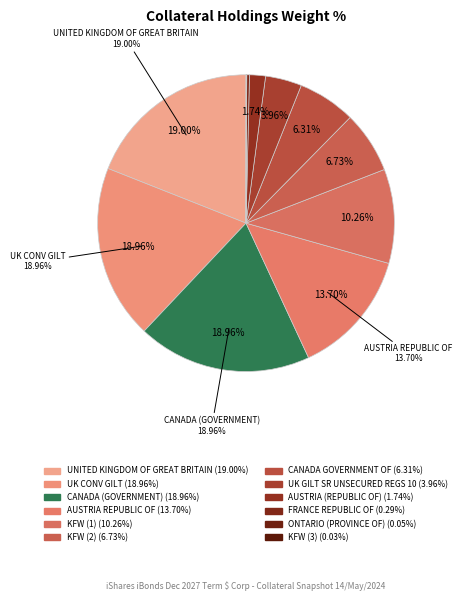

Which category has the smallest portion of the pie?

KFW (3)